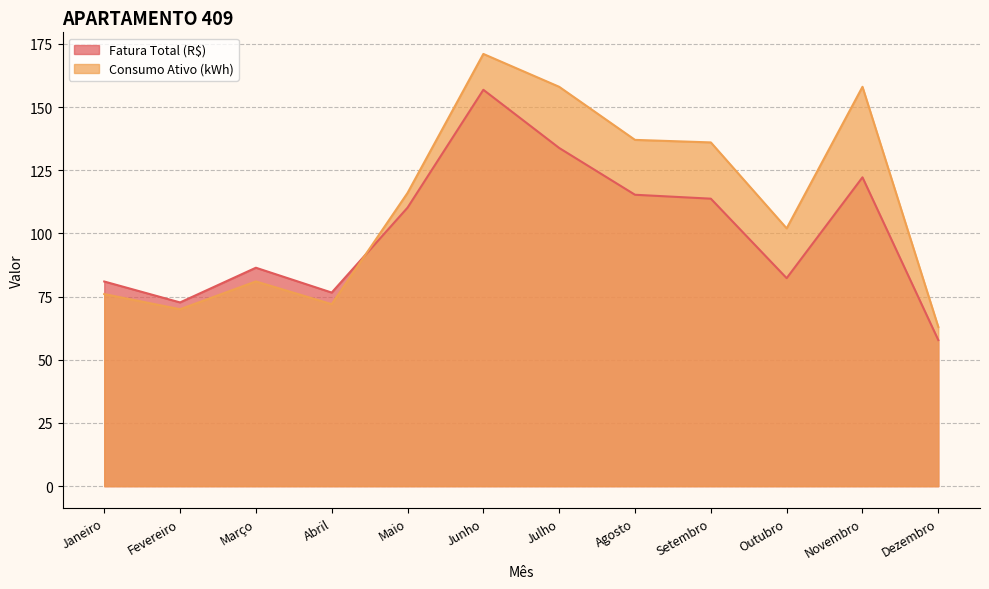

At how many categories does at least one series exceed 110?

6